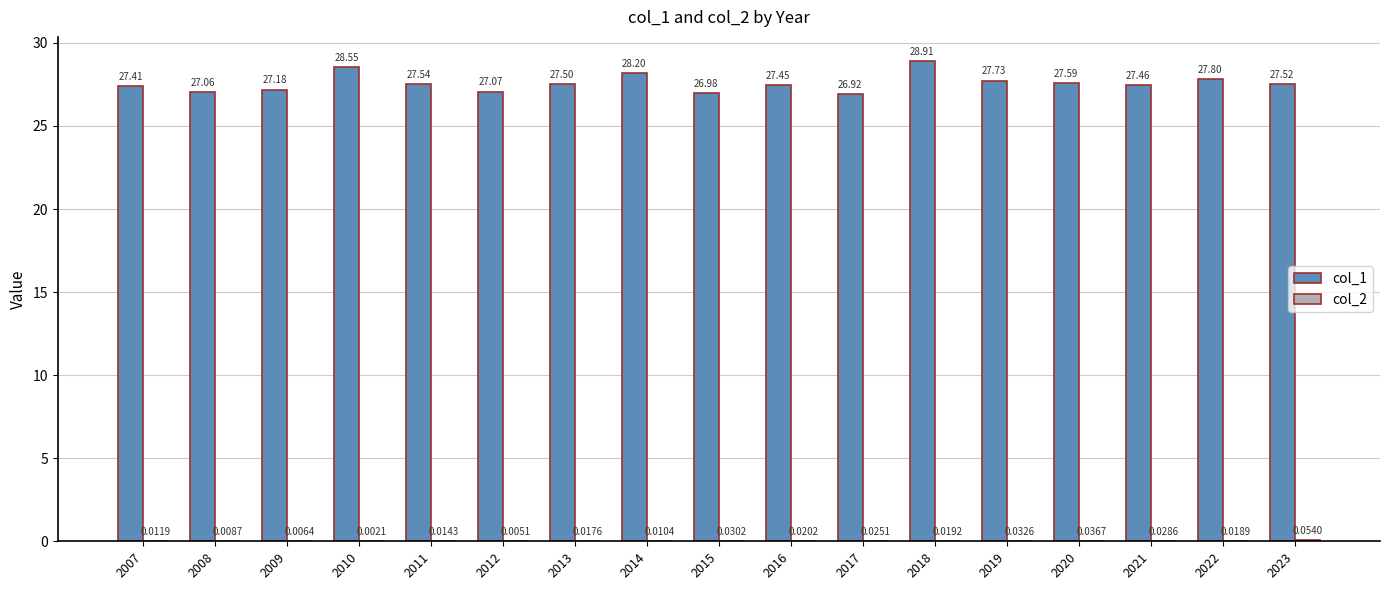

Read the col_1 value at 2021.

27.5